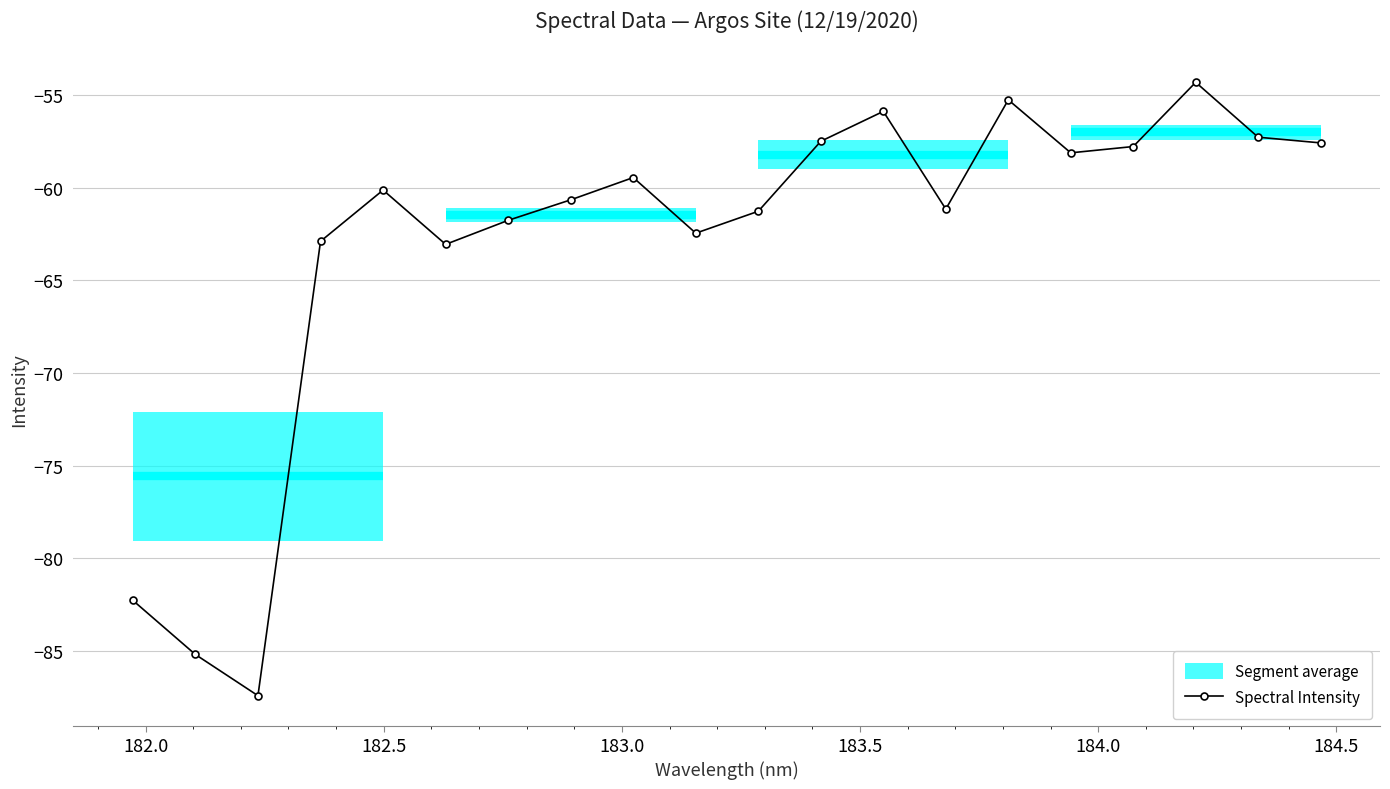

How many data points are less than -60?

11